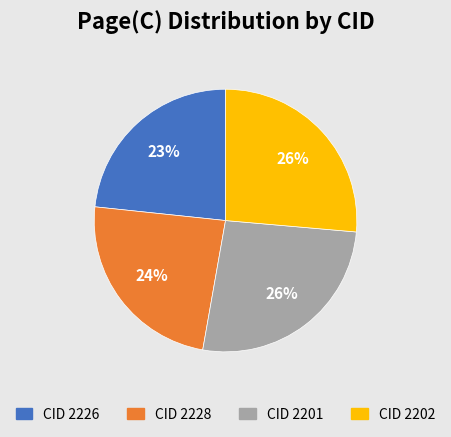

Does any single category account for the majority?

No